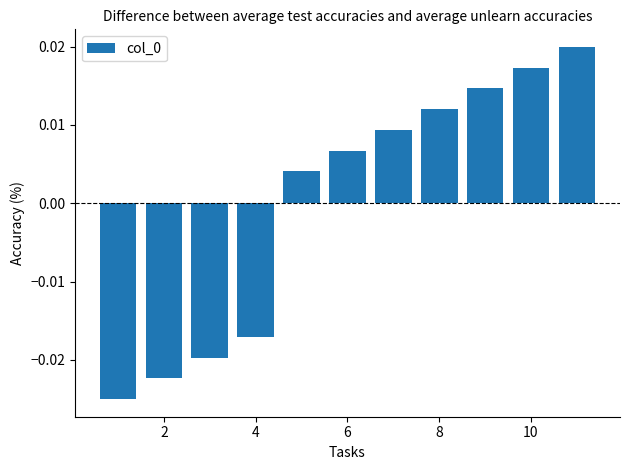

Are the bars horizontal?

No